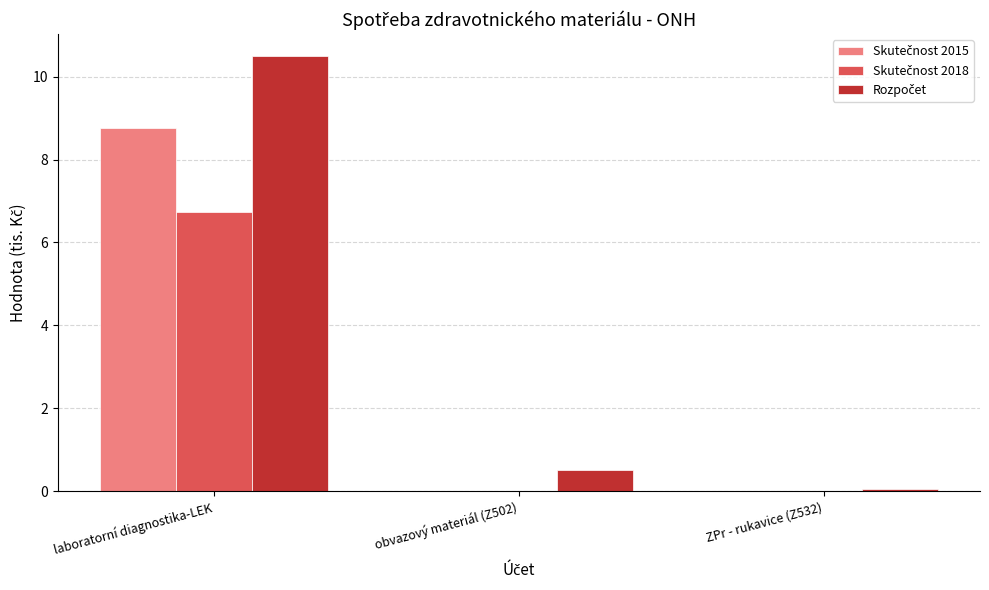

What is the maximum value shown in the chart?

10.5